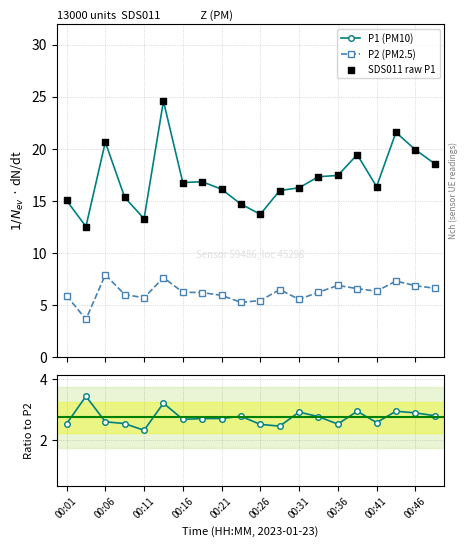

At how many categories does at least one series exceed 21?

2